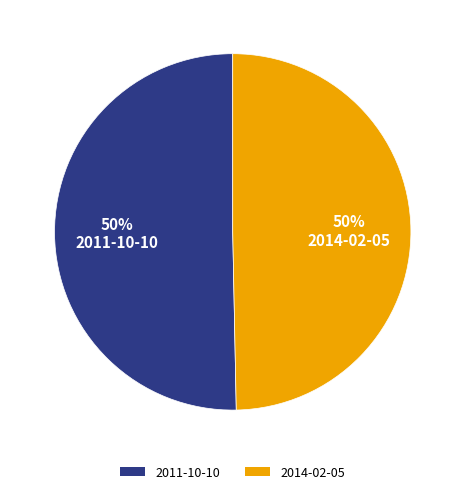

Is it true that 2011-10-10 is 50% of the pie?

True